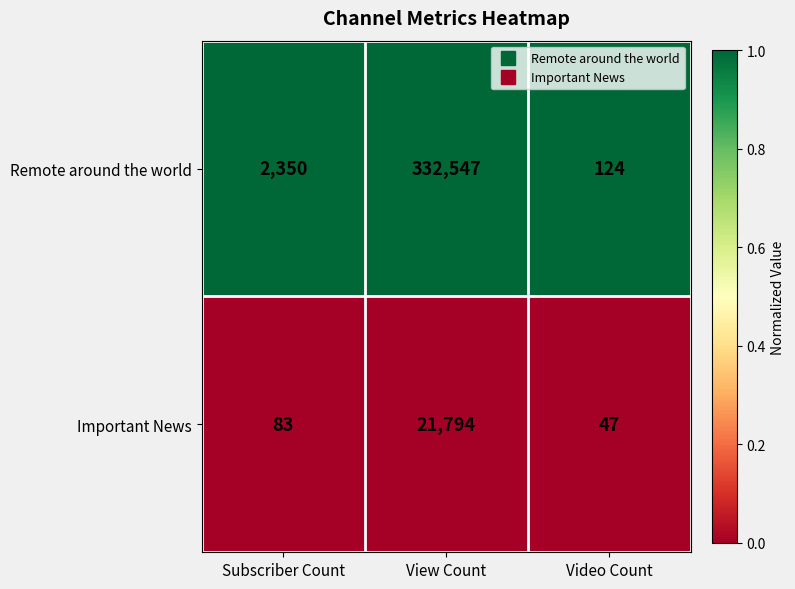

What value does the Important News series have at Video Count, to the nearest 10?

50